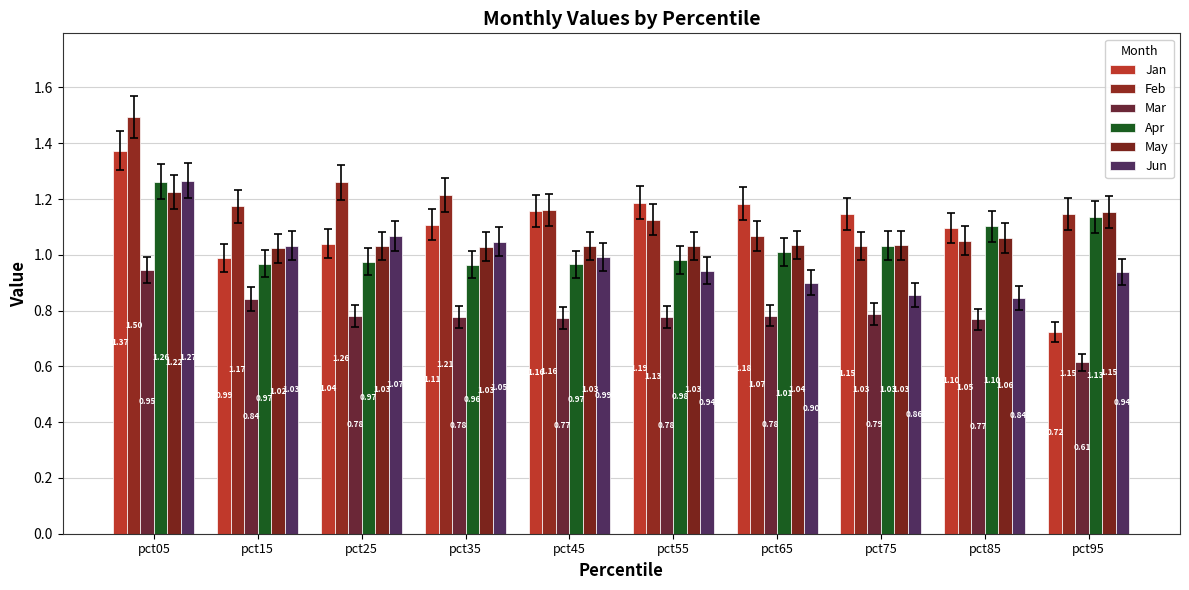

List the labels in order of May value, largest first.

pct05, pct95, pct85, pct65, pct75, pct45, pct25, pct55, pct35, pct15